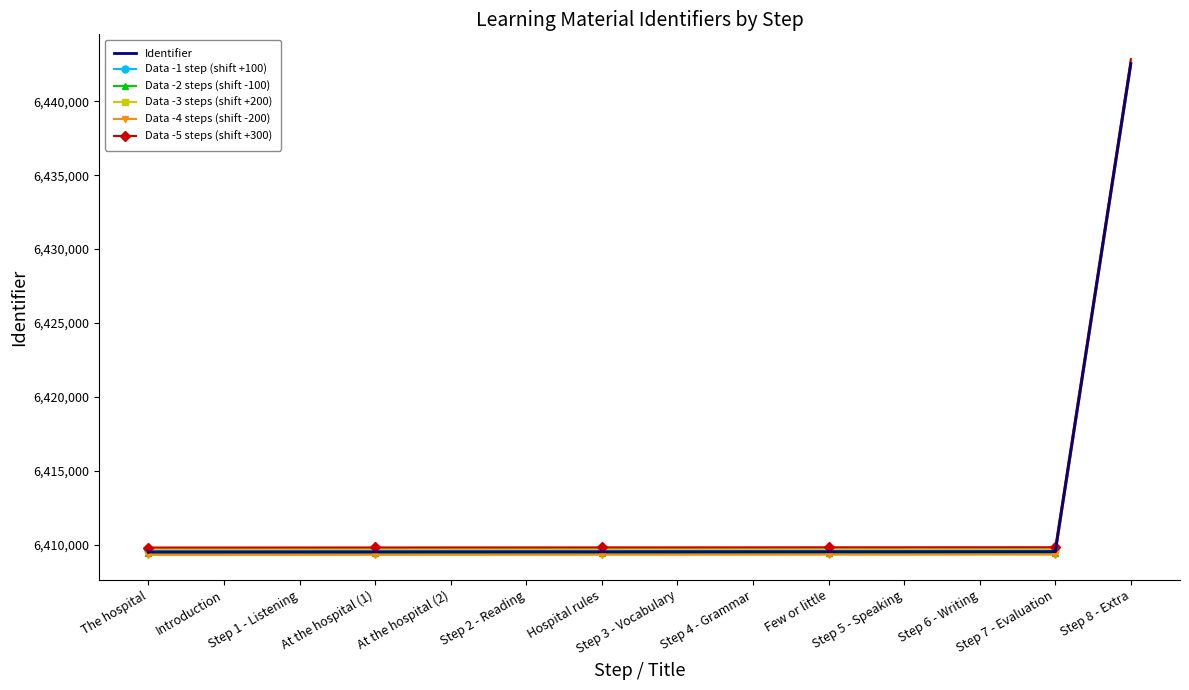

What is the spread (max minus min) of values at Step 4 - Grammar?

500